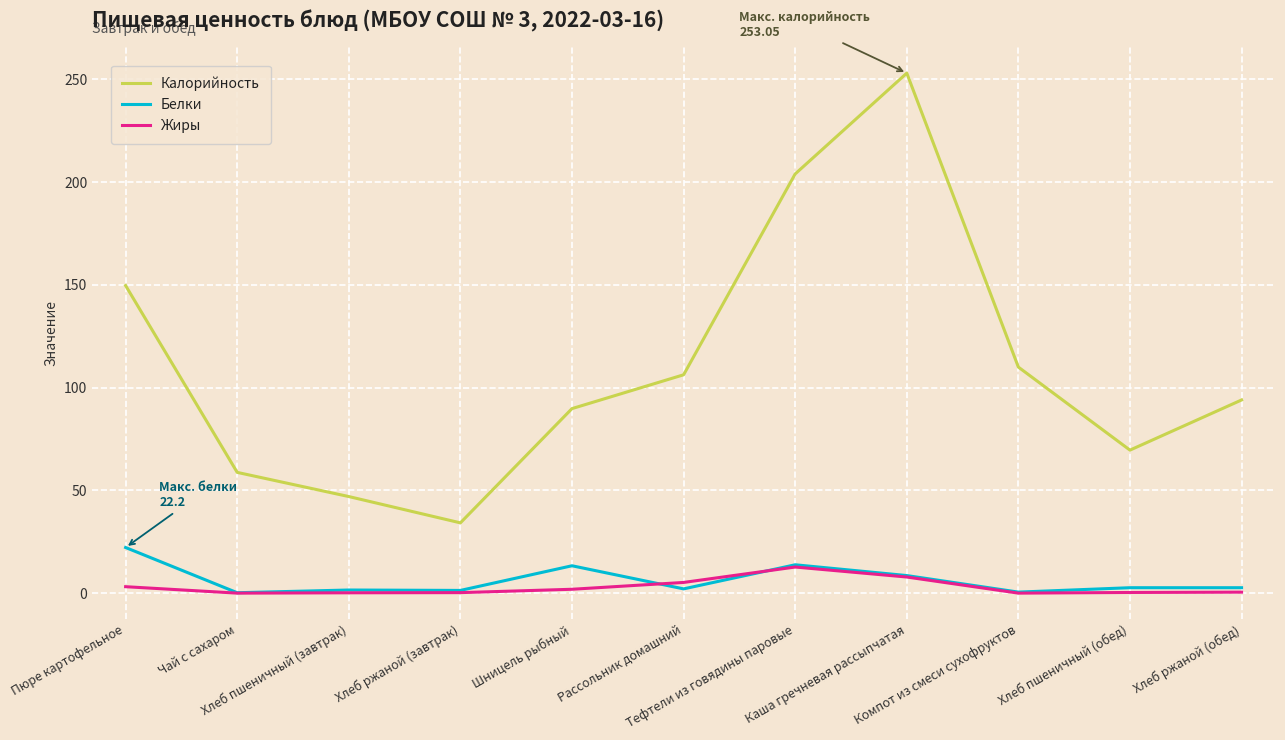

Which label corresponds to the largest value in the chart?

Каша гречневая рассыпчатая